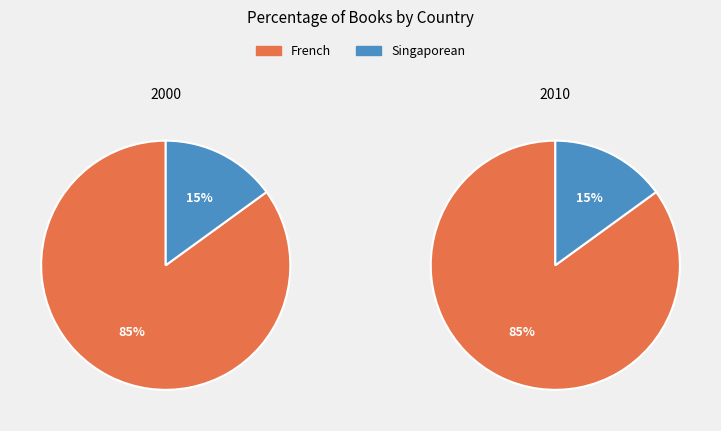

To the nearest percent, what is the difference between the largest and smallest slice percentages?

70%